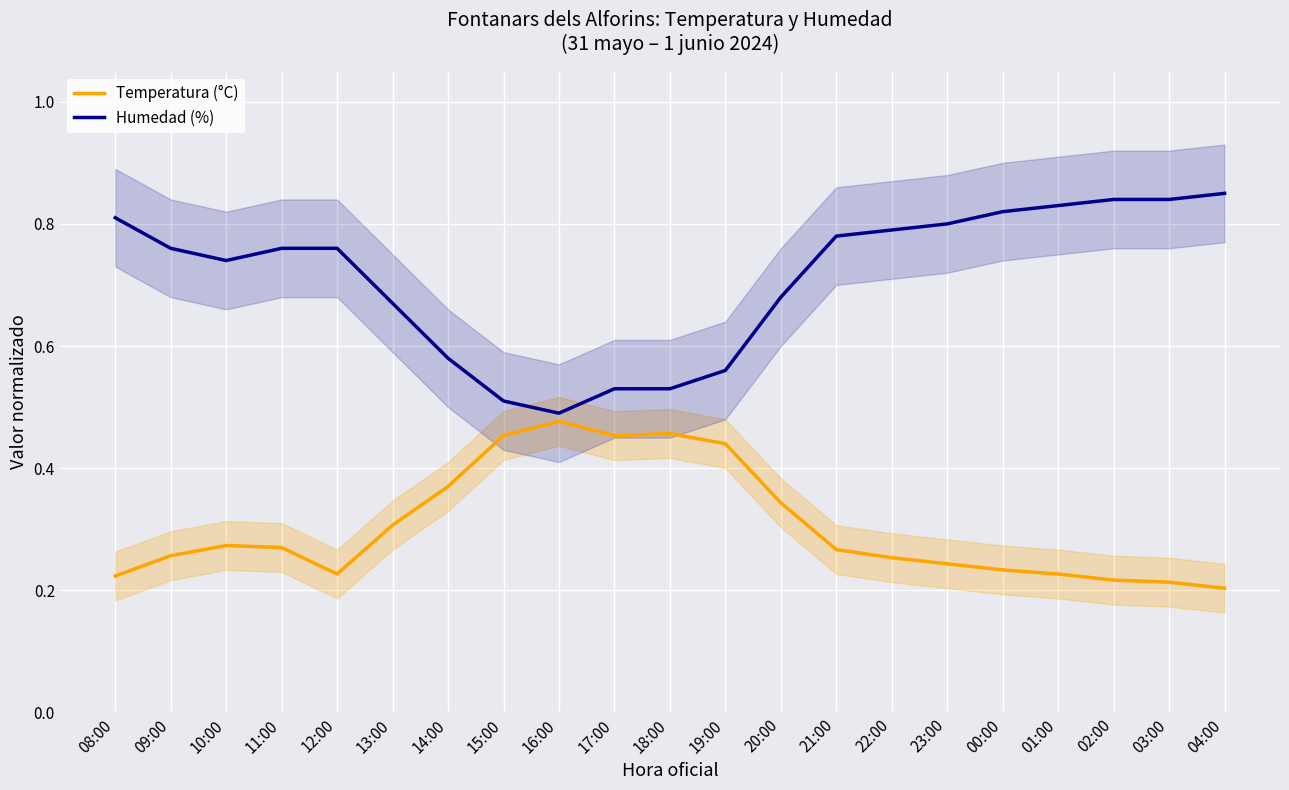

What is the difference between the Humedad (%) values at 16:00 and 19:00?

0.1